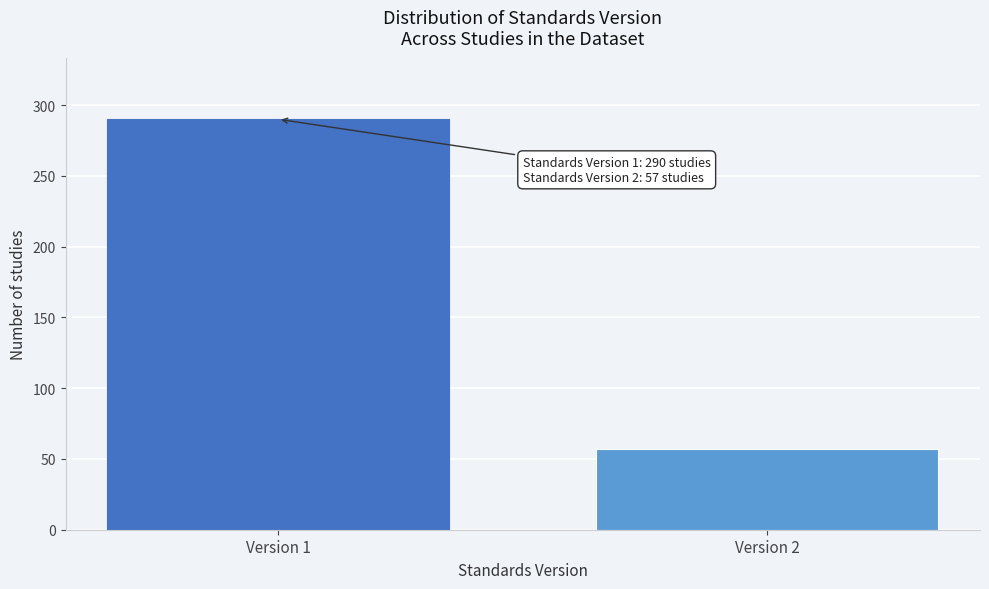

Reading right to left, transcribe all the data shown in this chart.

Version 2=57	Version 1=290